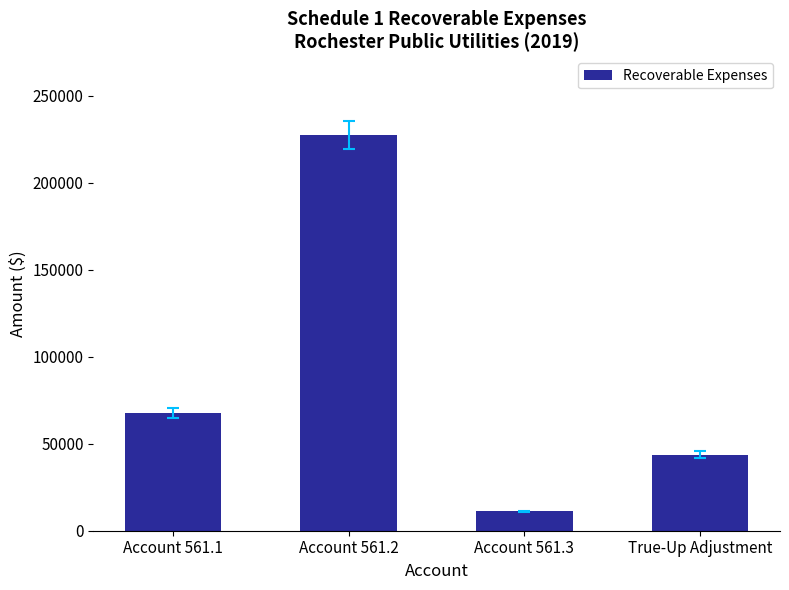

What is the label of the 3rd bar from the left?

Account 561.3